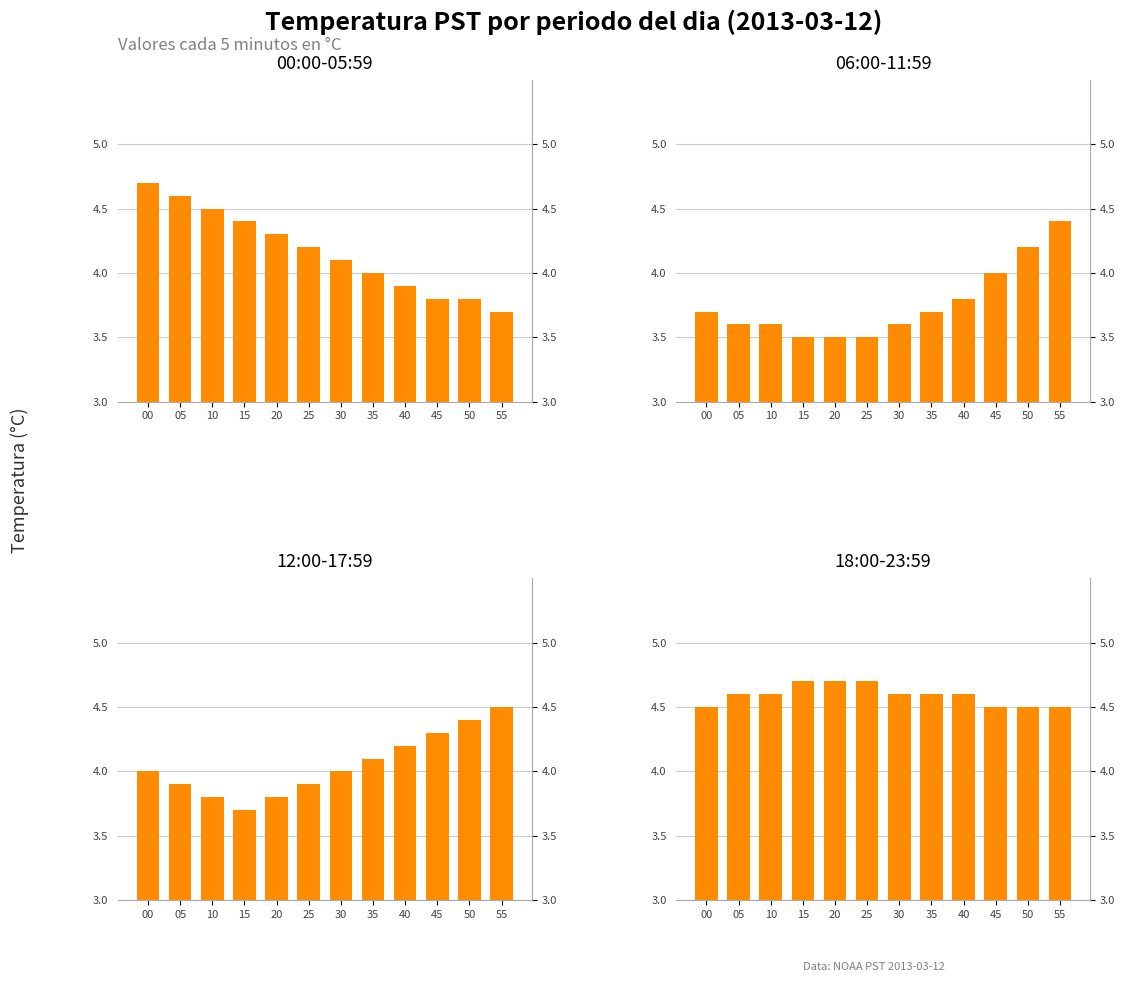

Which series has the largest total across all categories?

18:00-23:59